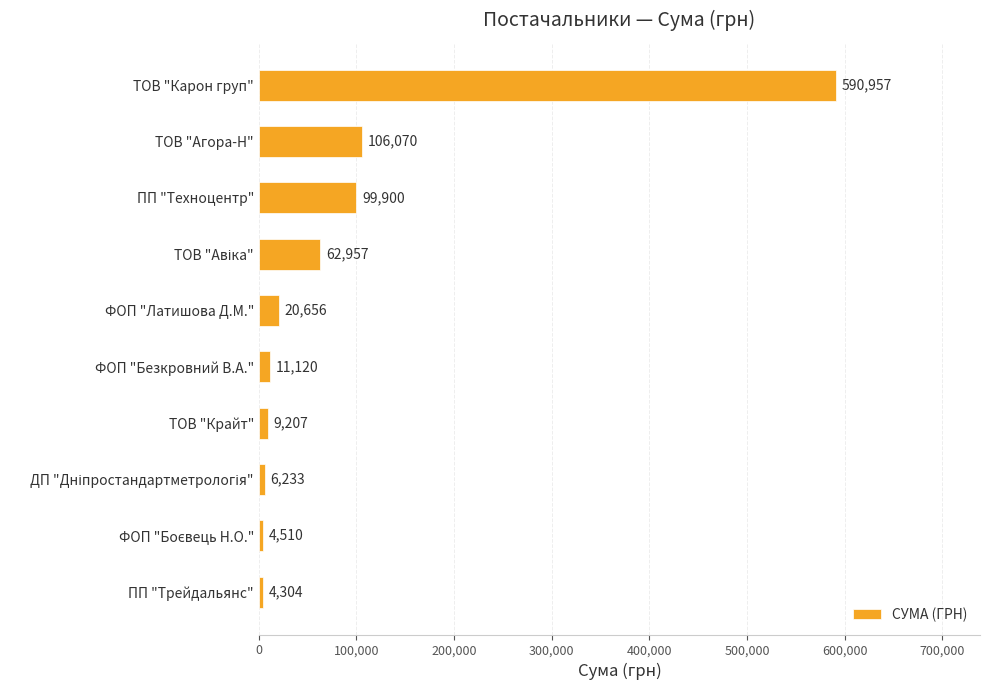

The chart shows a value of 20656.0 at ФОП "Латишова Д.М.". True or false?

True